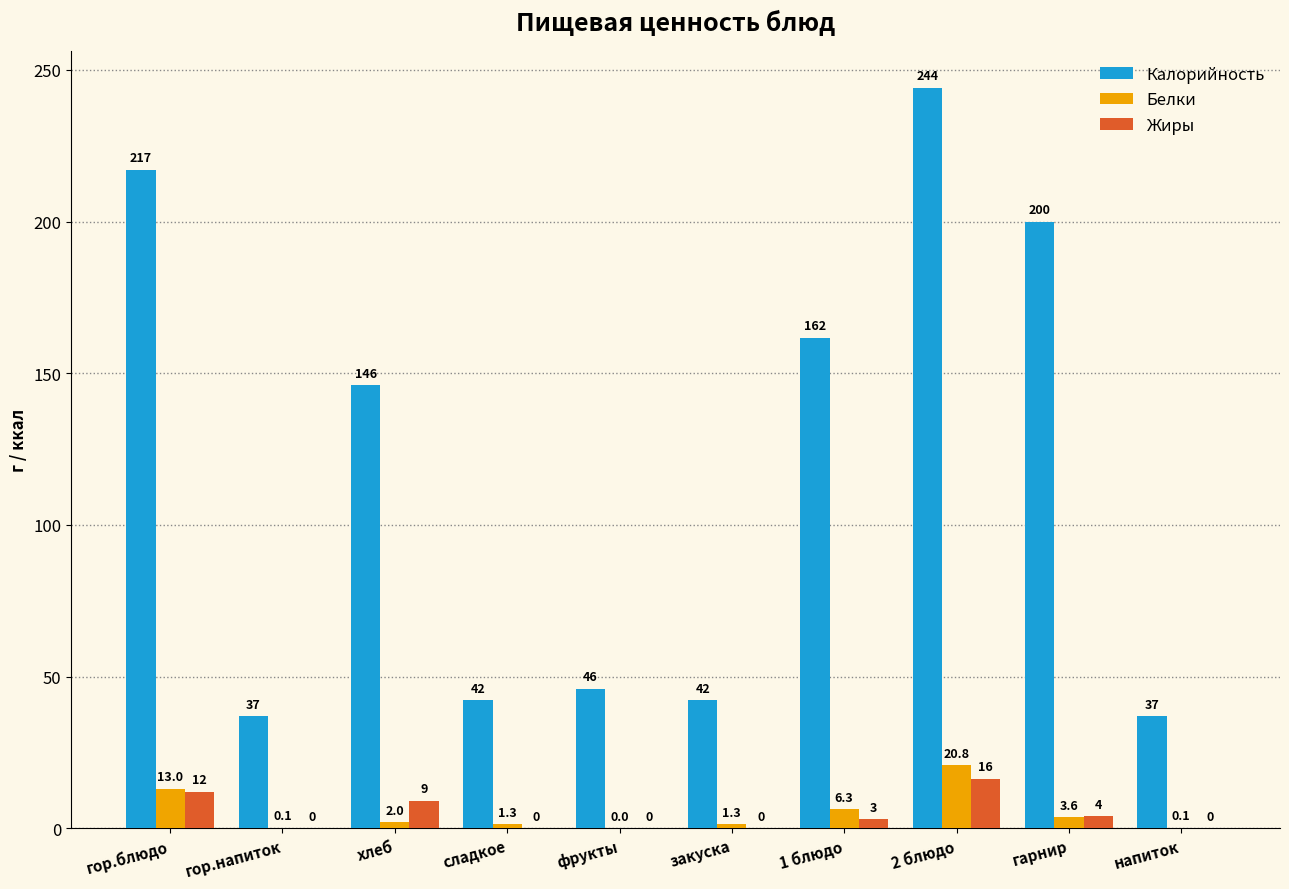

How many data points in Жиры are above 2?

5